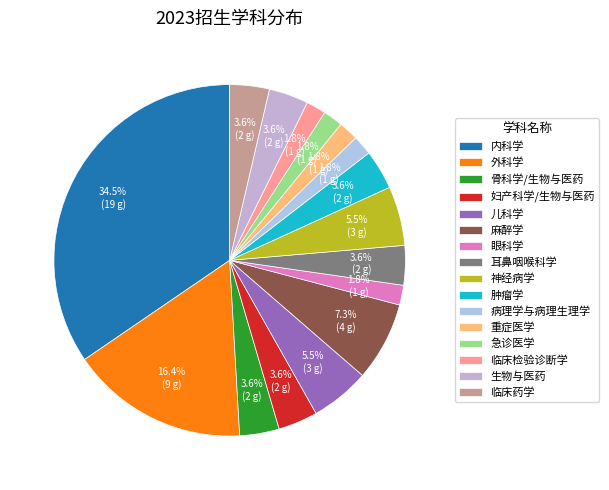

Does any single category account for the majority?

No